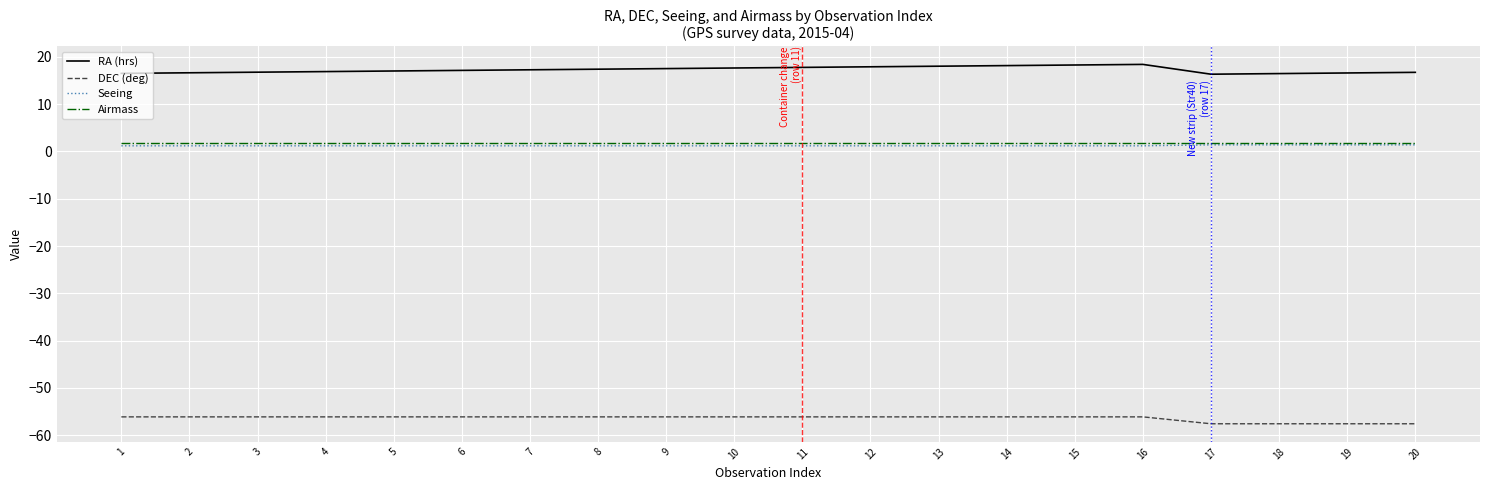

True or false: Seeing and DEC (deg) intersect in this chart.

False